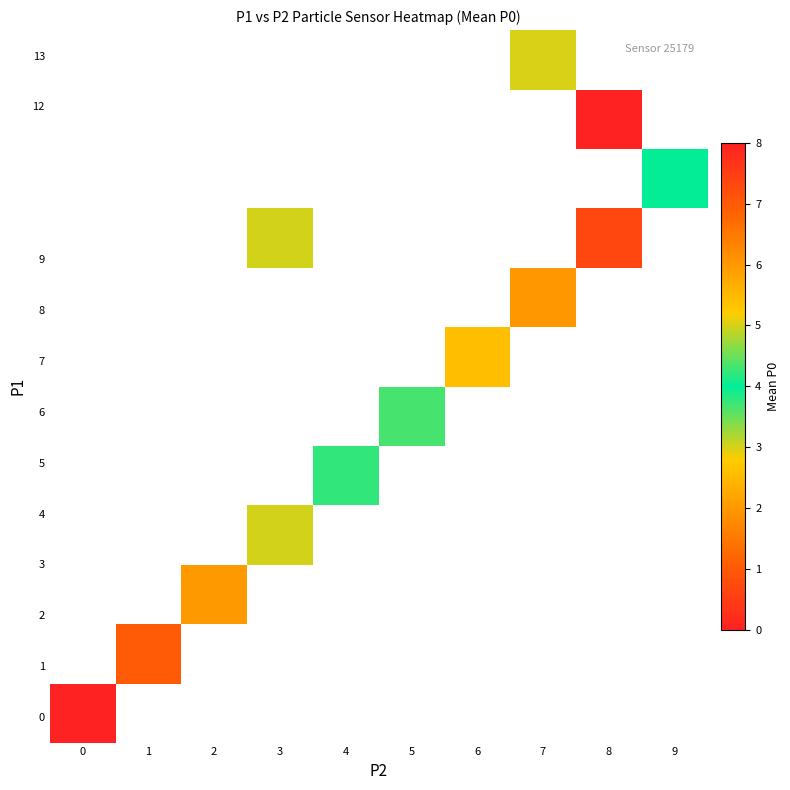

Count the number of categories in the chart.

10